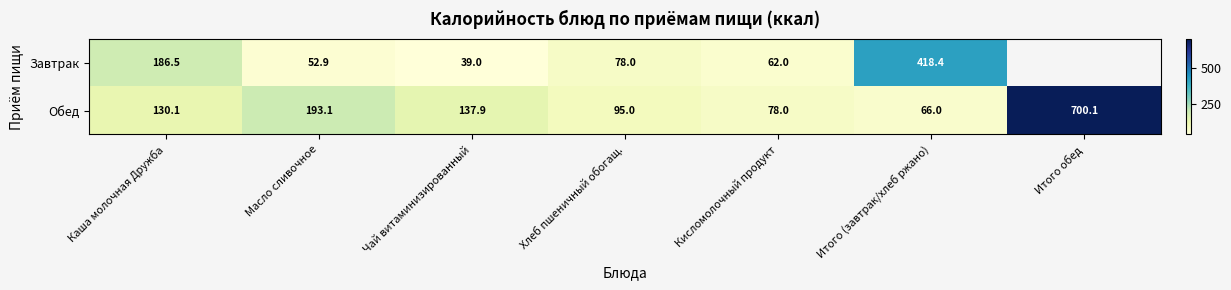

What is the difference between the maximum and minimum values in the Обед series?

634.1